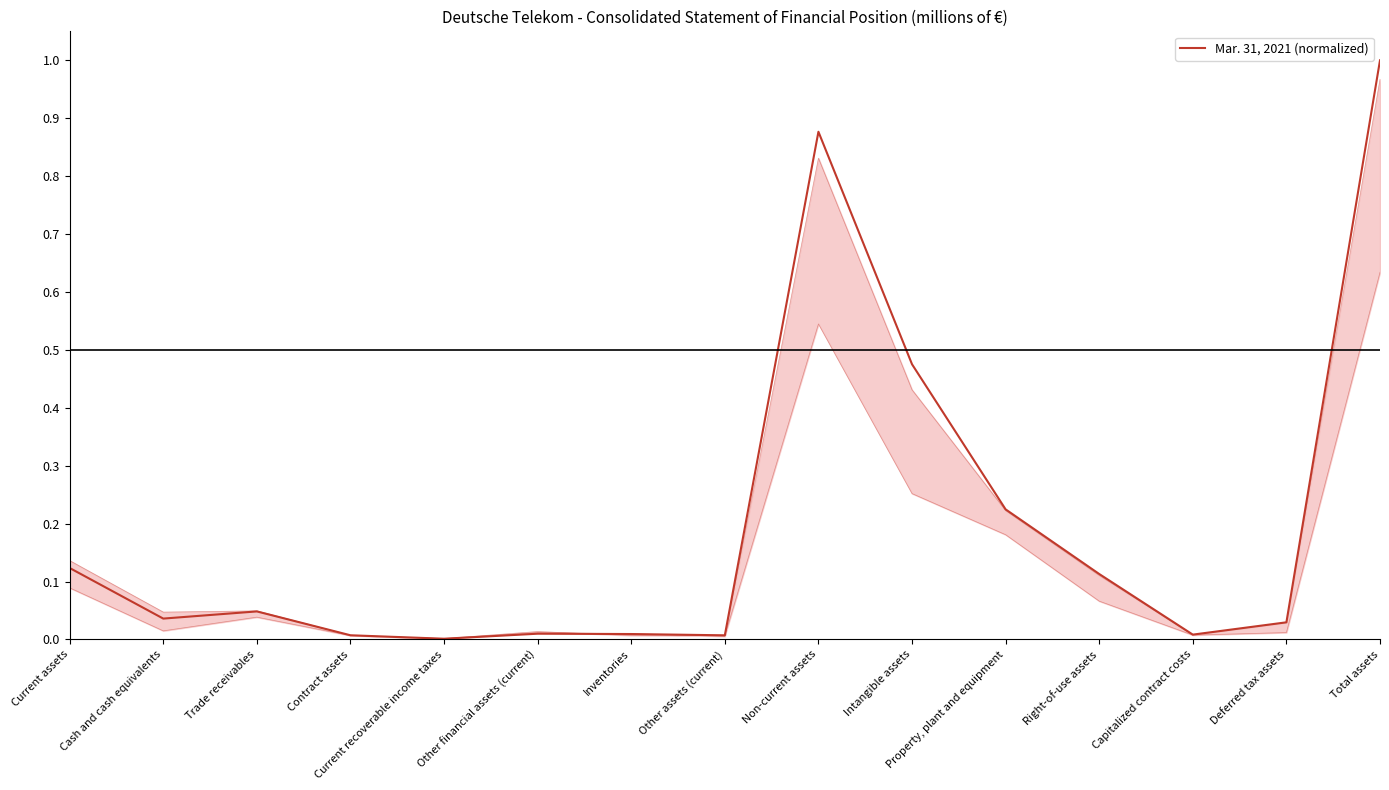

Between Intangible assets and Inventories, which is larger?

Intangible assets